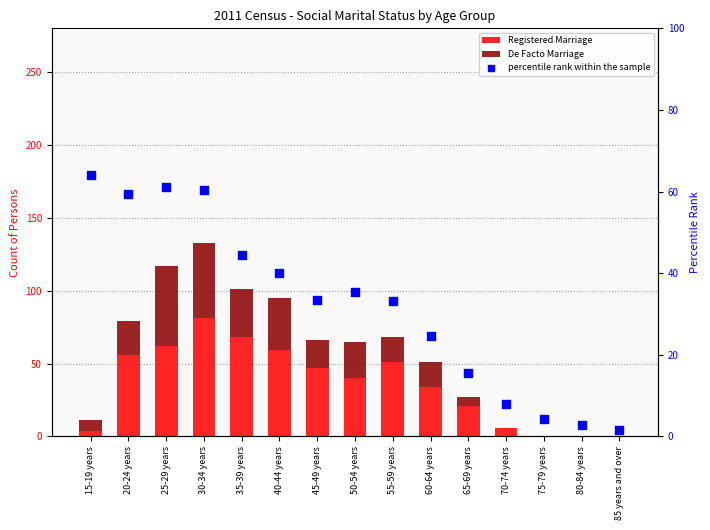

Which series contains the highest Y value?

Registered Marriage